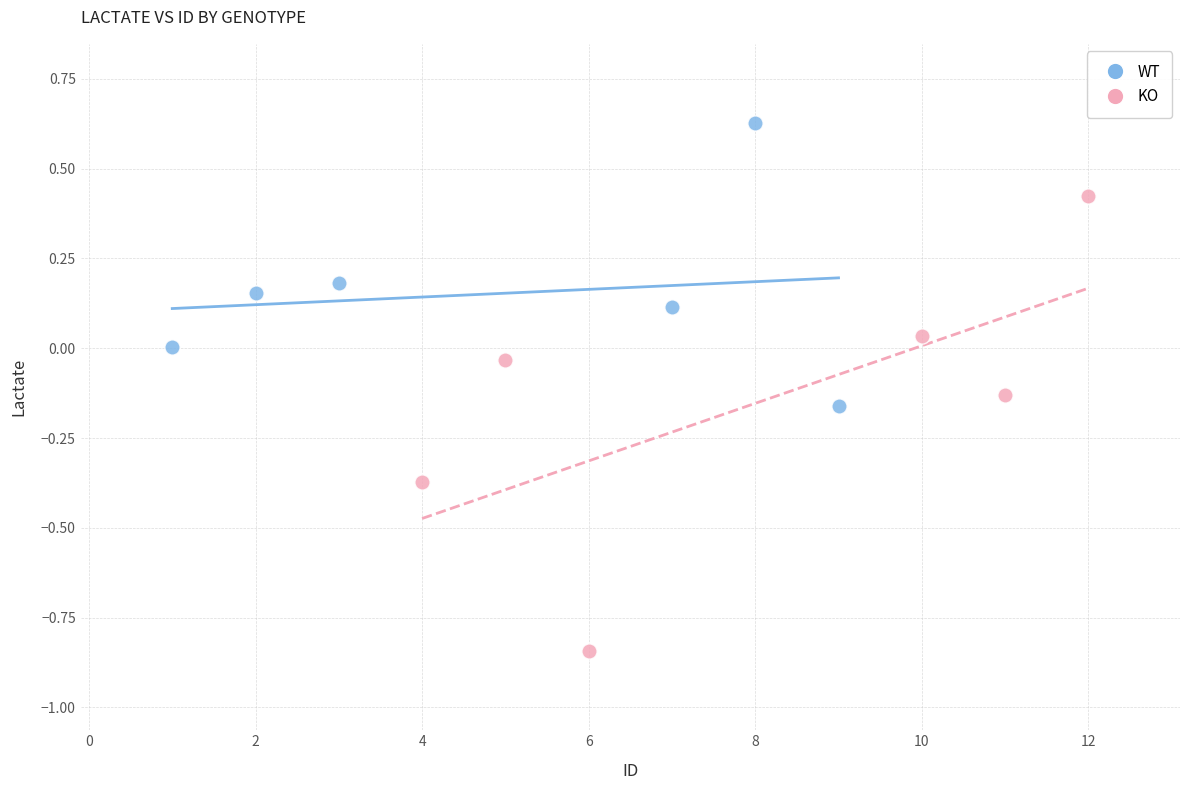

Which series reaches the maximum Y coordinate?

WT